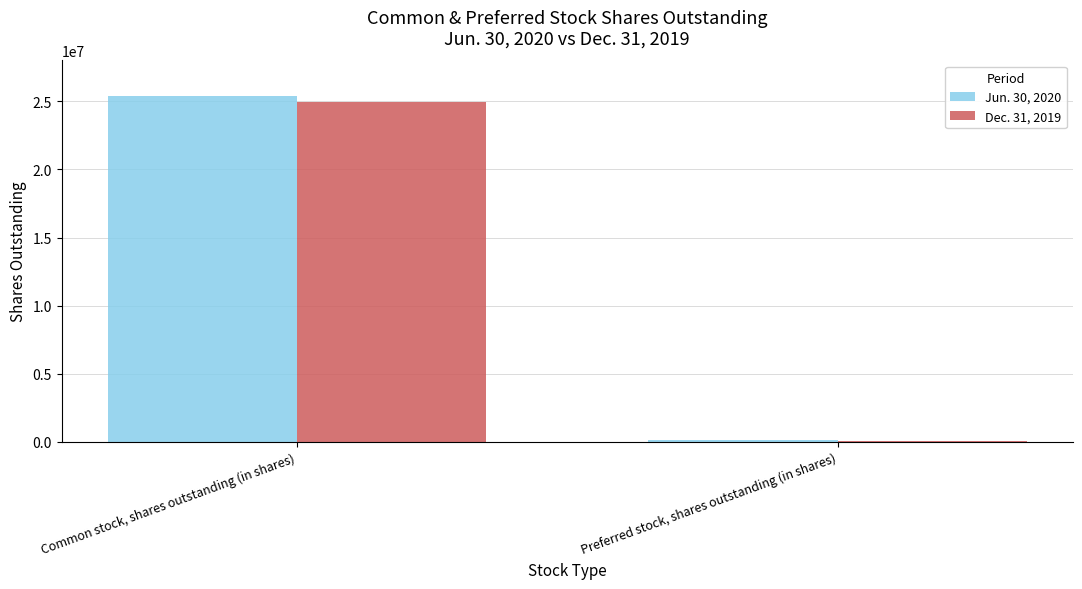

How many bars are there in each group?

2